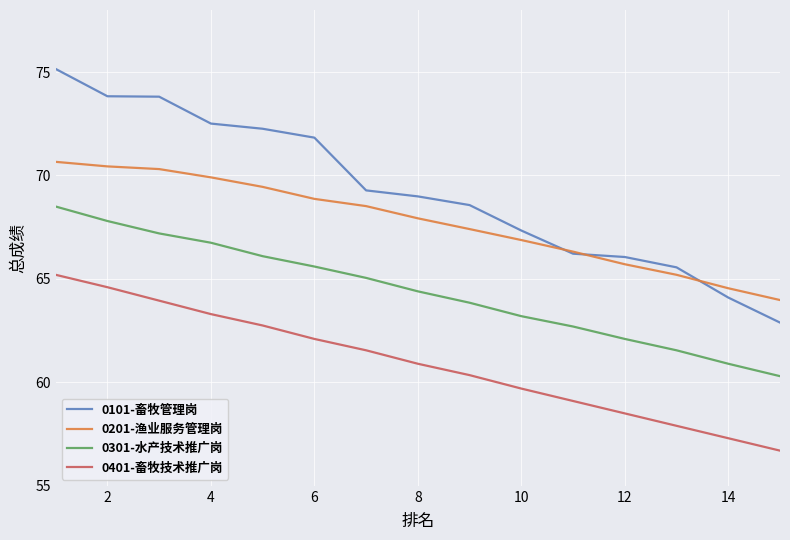

What is the maximum value for 0301-水产技术推广岗?

68.5